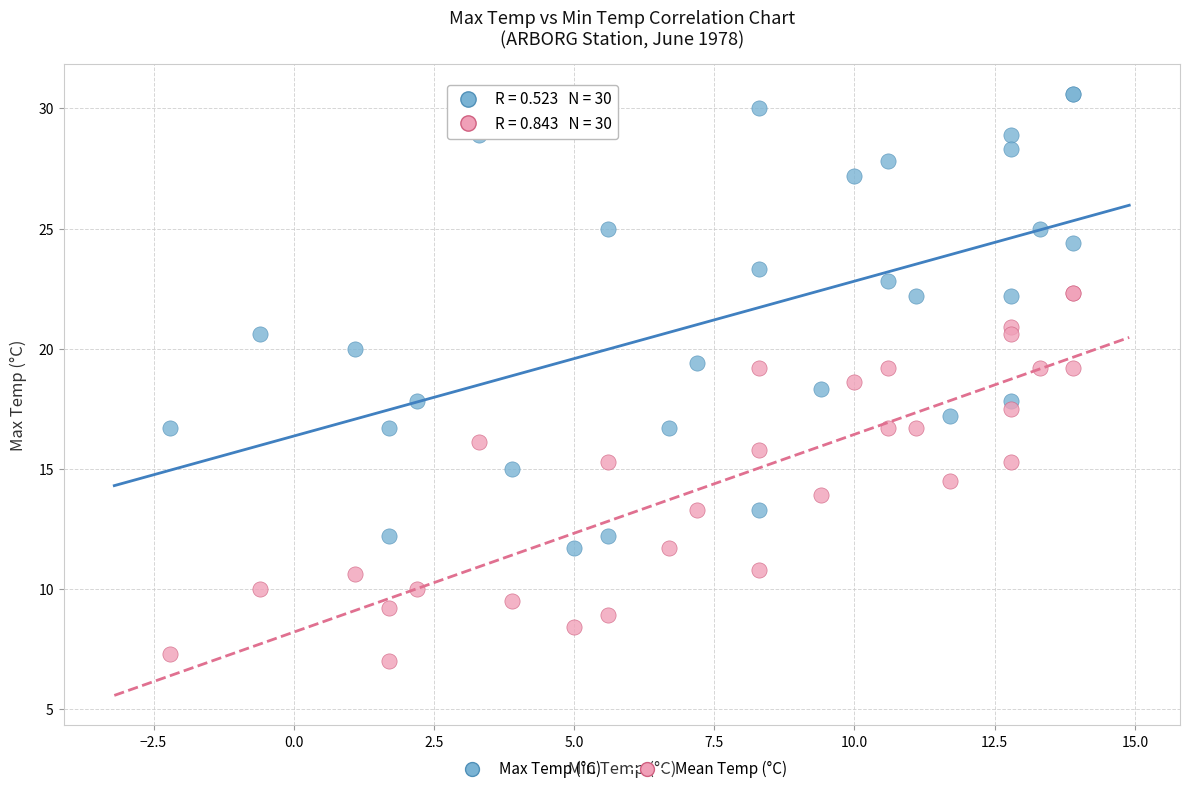

Which series has the largest Y range (max minus min)?

Max Temp (°C)